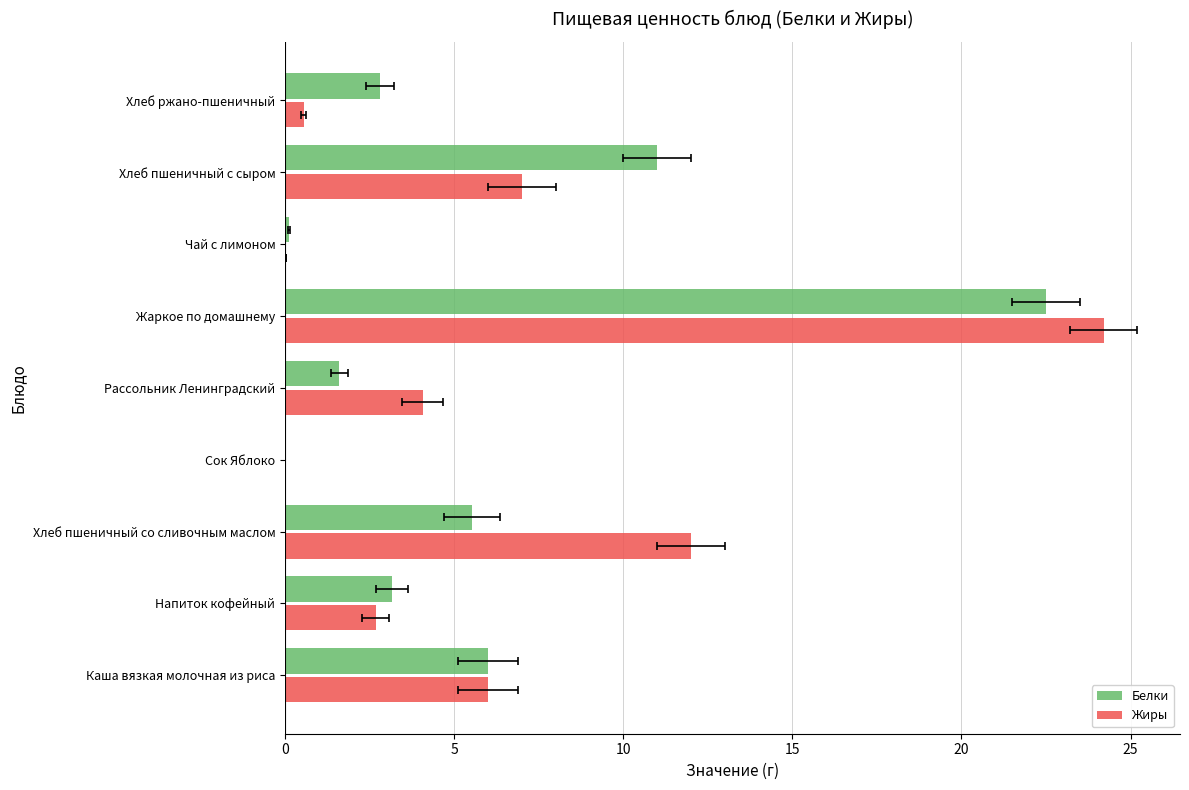

What is the highest value of the Белки series?

22.5